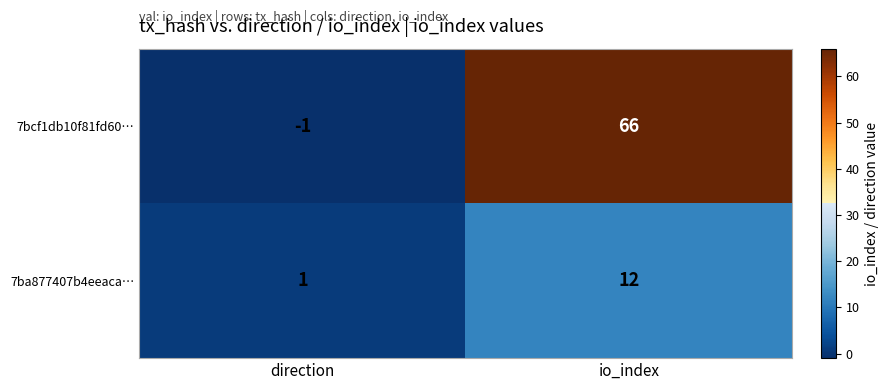

Where is 7ba877407b4eeaca… nearest to the value 6?

direction